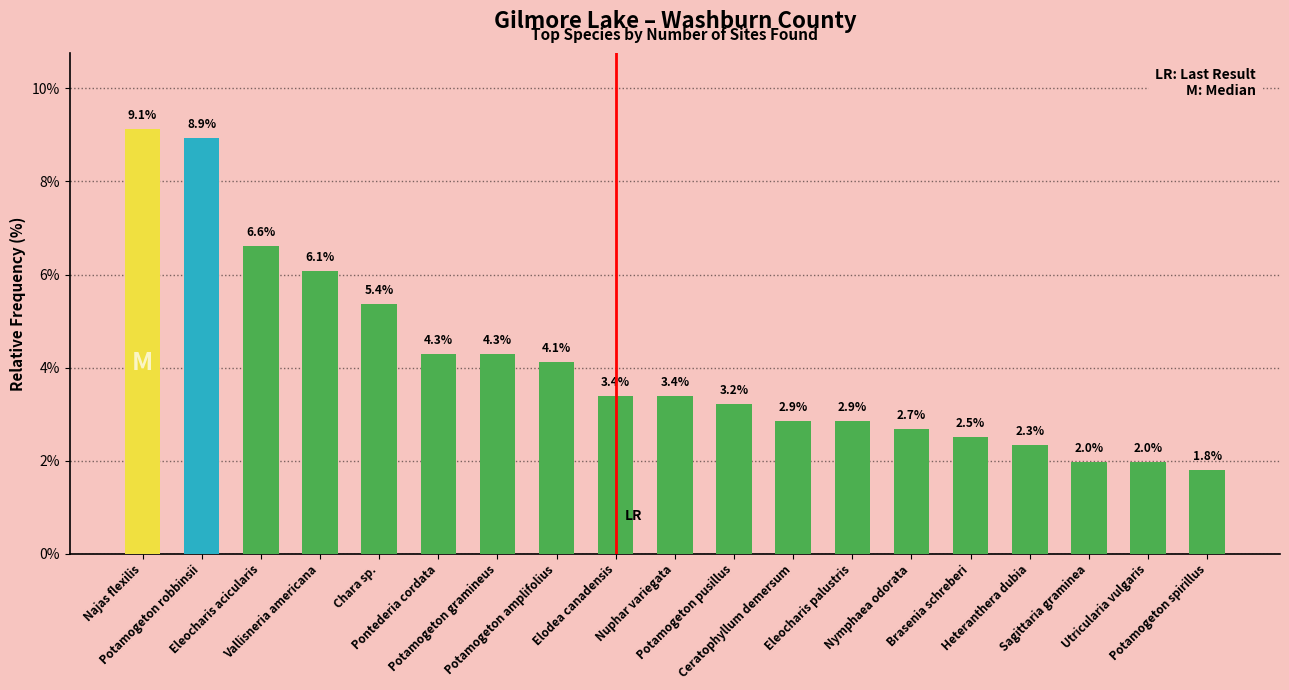

Are the bars grouped side by side (vs. stacked)?

No